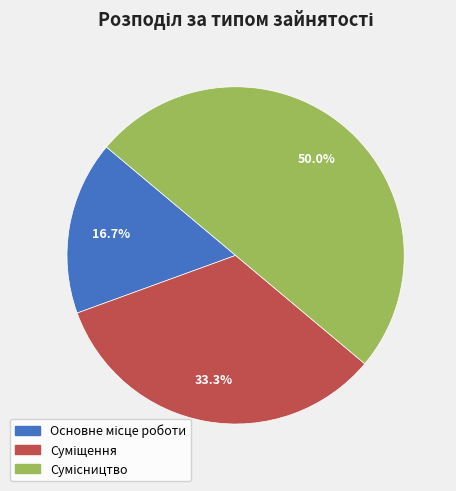

The Основне місце роботи slice represents 6% of the pie. True or false?

False